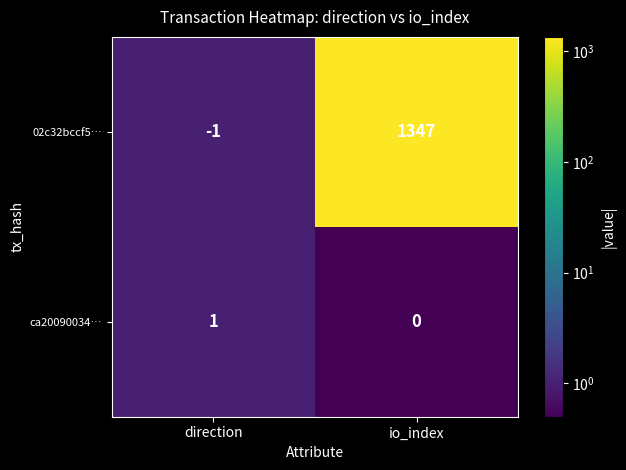

What is the sum of the 02c32bccf5… values at io_index and direction?

1346